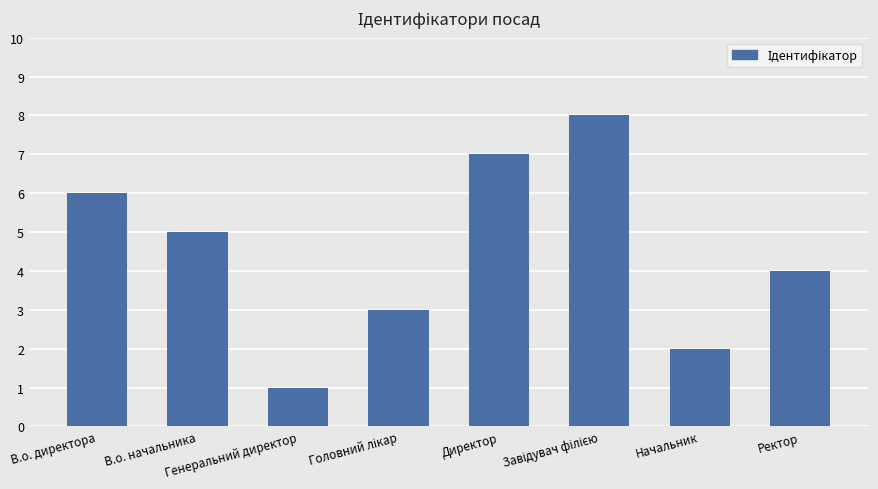

Are the bars horizontal?

No